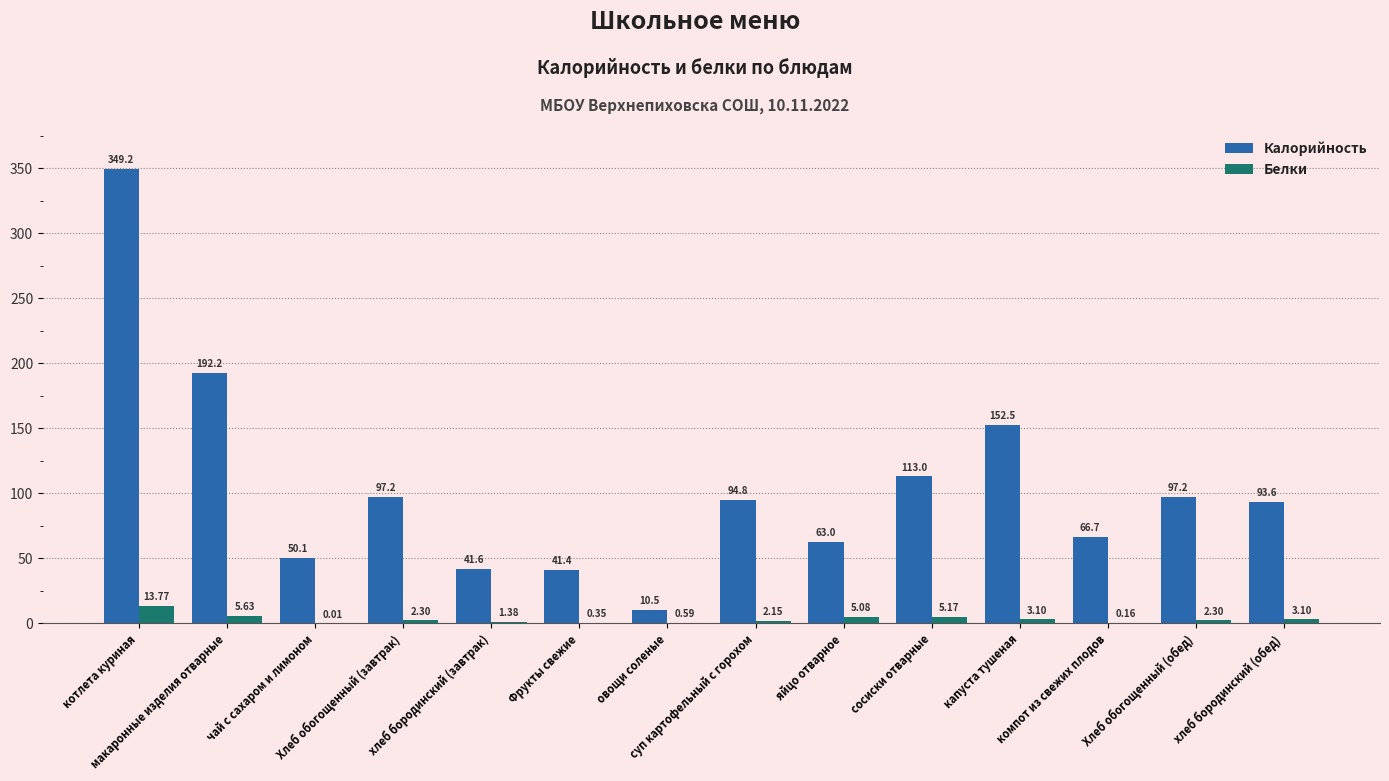

What is the total value across all series at суп картофельный с горохом?

97.0